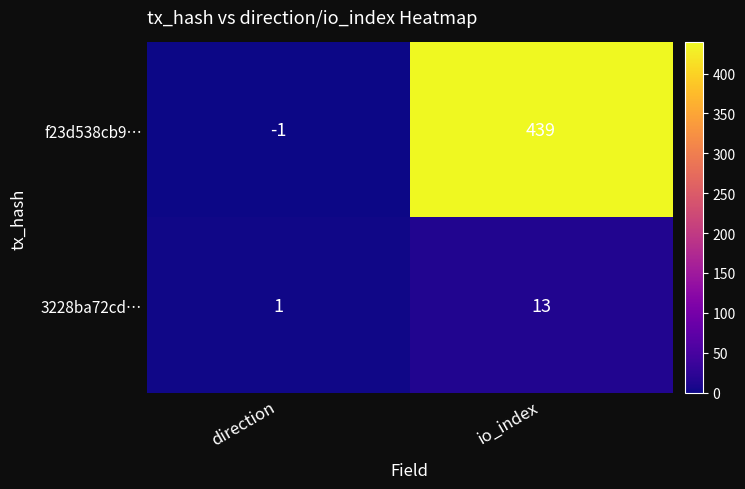

At which category does the chart reach its peak across all series?

io_index